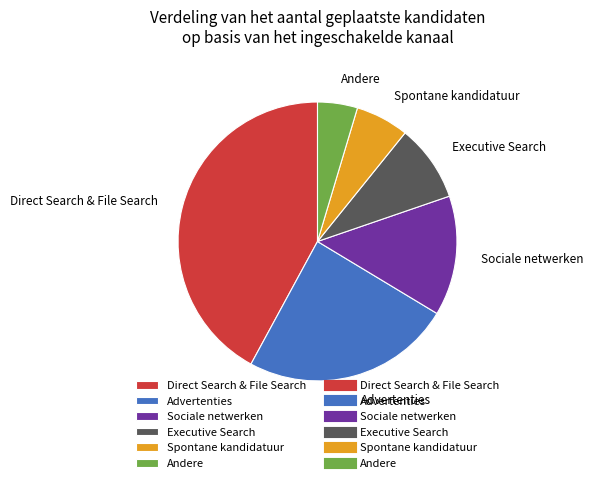

Which category has the smallest portion of the pie?

Andere